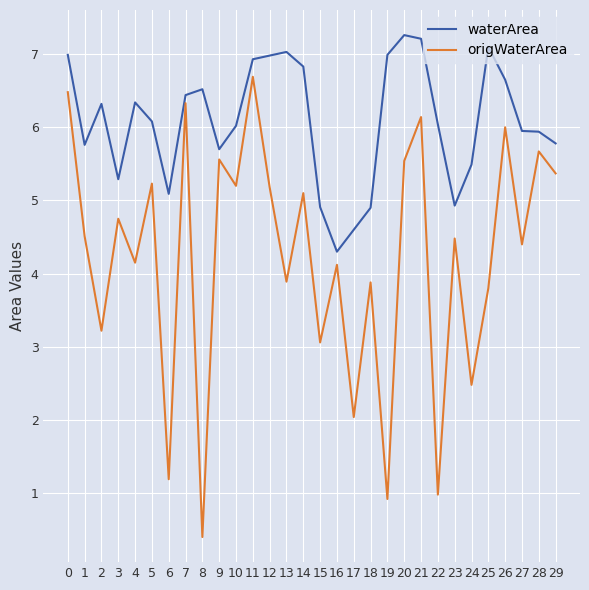

At which category does the chart reach its minimum across all series?

8